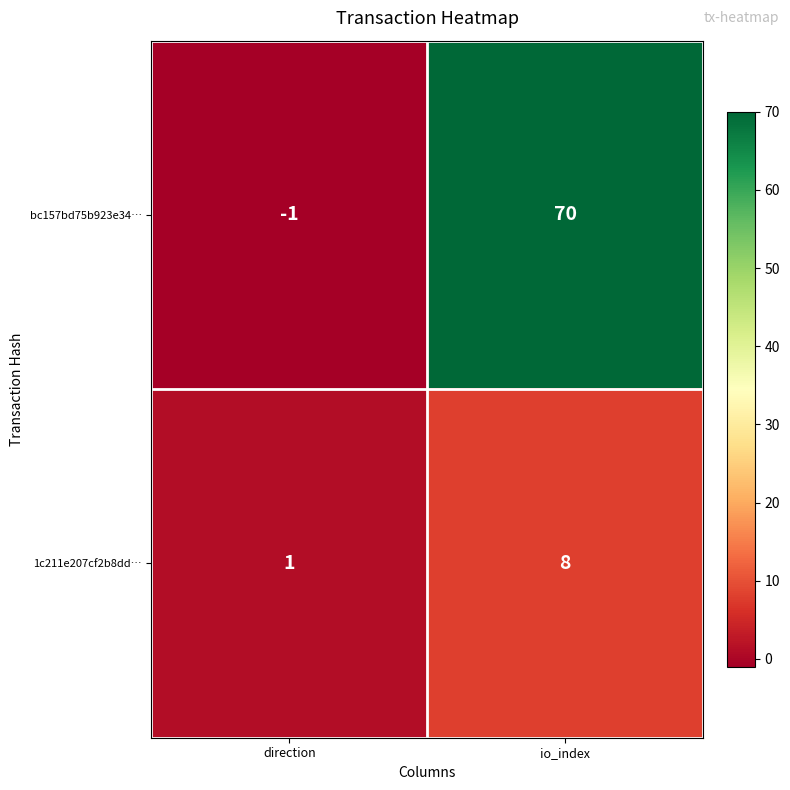

Reading left to right, what are all the values shown in this chart?

bc157bd75b923e34…: -1	70
1c211e207cf2b8dd…: 1	8